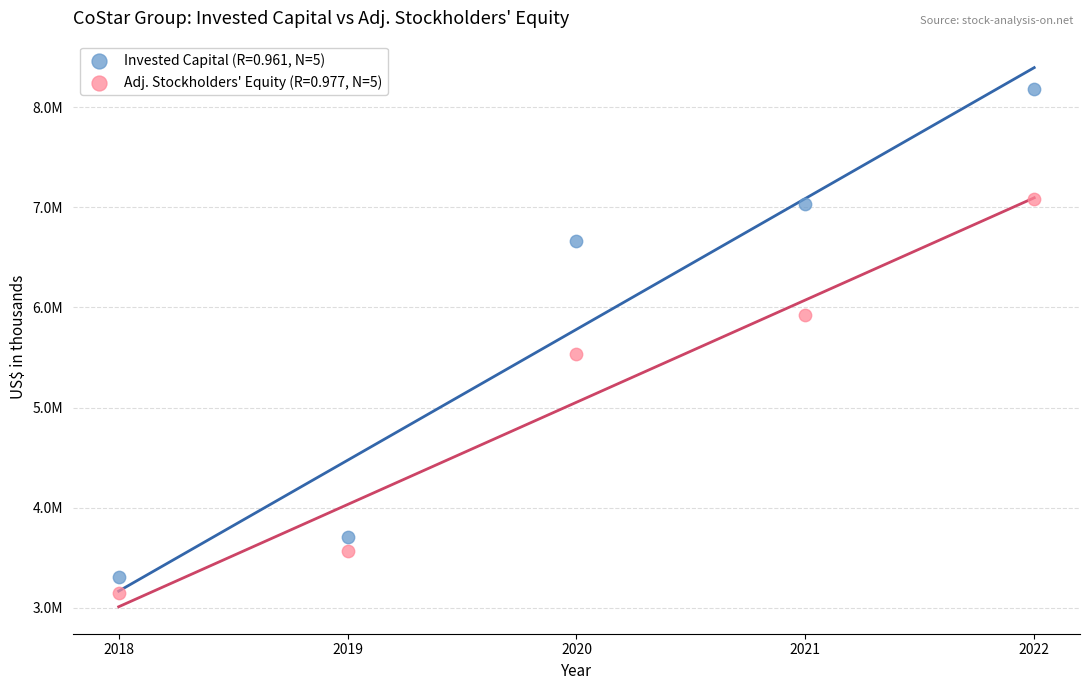

Which series contains the highest Y value?

Invested Capital (R=0.961, N=5)